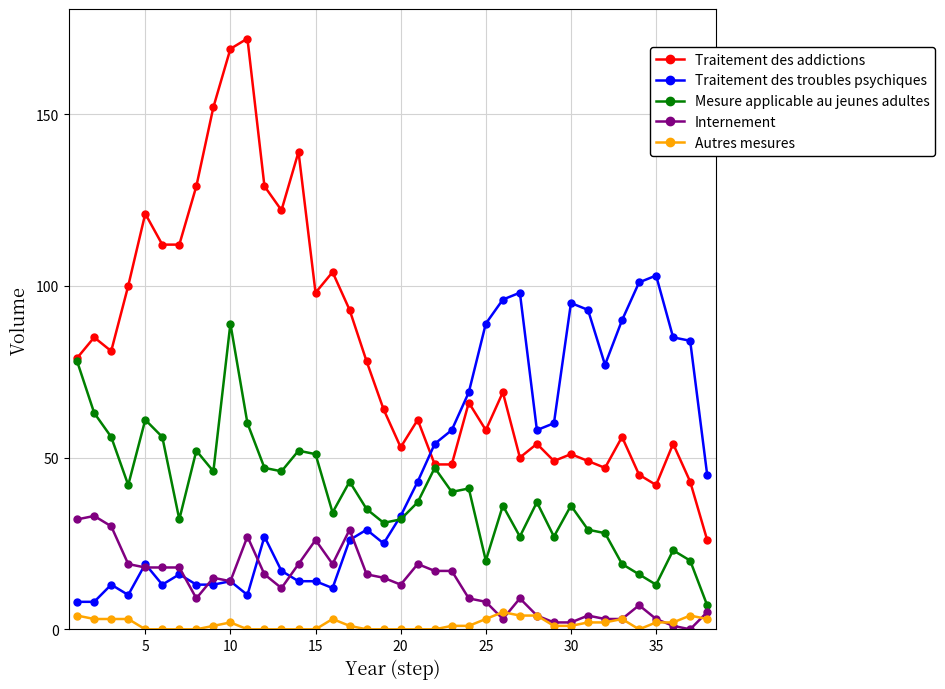

What is the difference between the maximum and minimum values in the Traitement des addictions series?

146